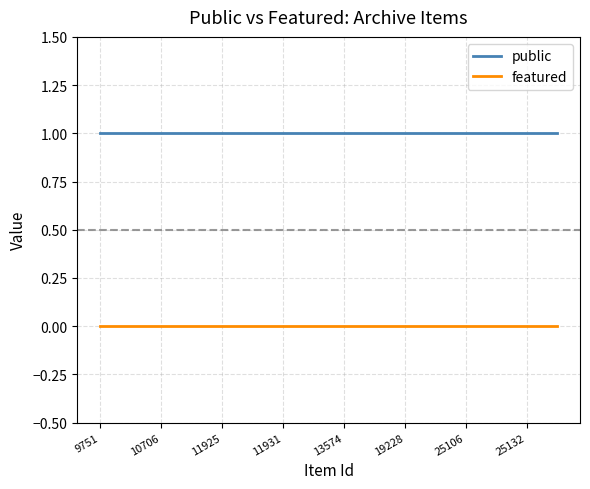

Rank the series by their maximum value, from highest to lowest.

public, featured